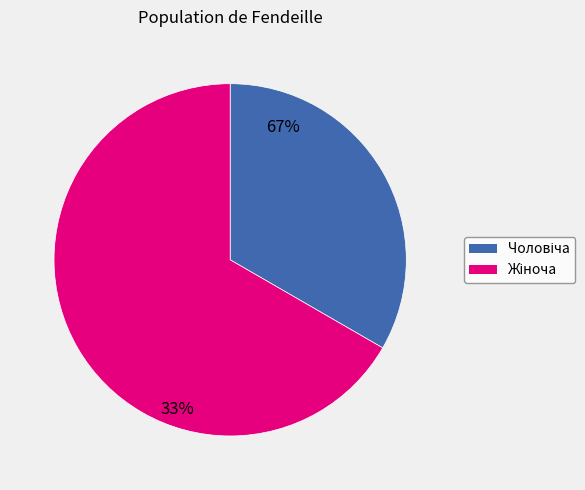

To the nearest percent, what is the combined percentage of Жіноча and Чоловіча?

100%